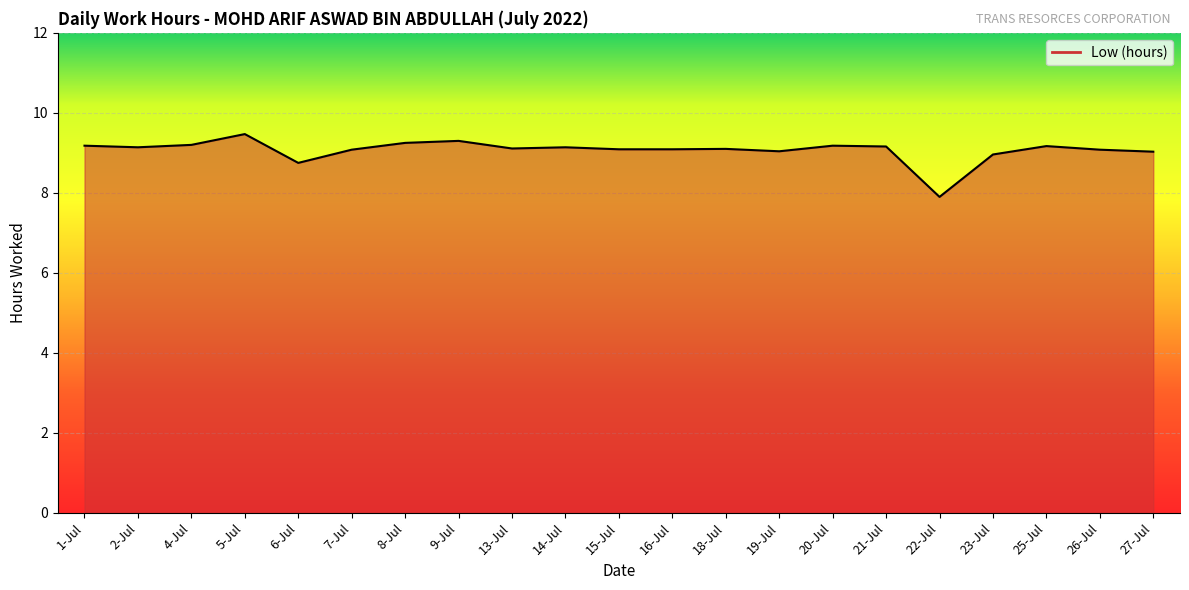

What is the difference between the maximum and minimum values?

1.6